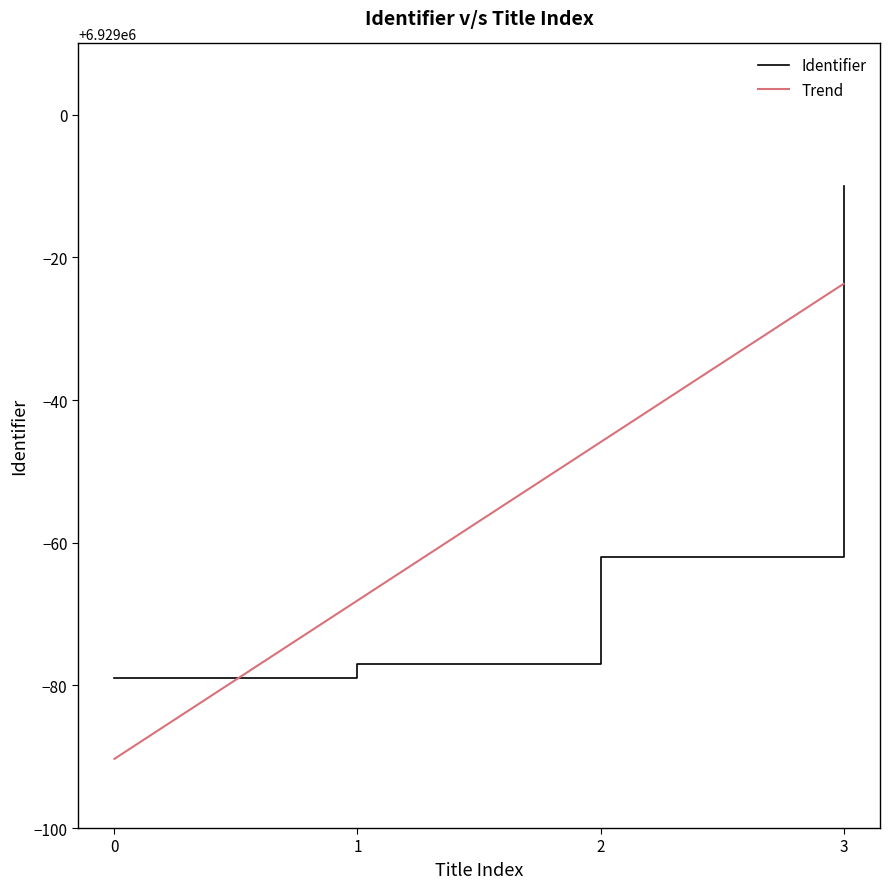

Where do Trend and Identifier first cross each other?

0 and 1